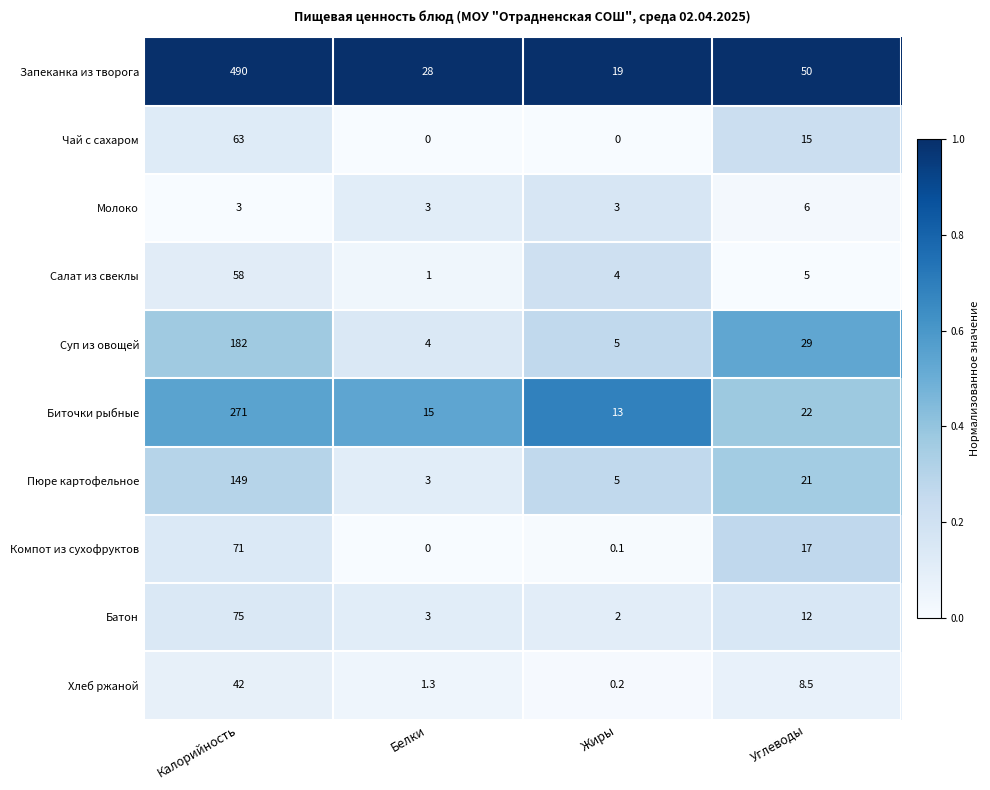

True or false: Пюре картофельное has a value of 3.0 at Белки.

True